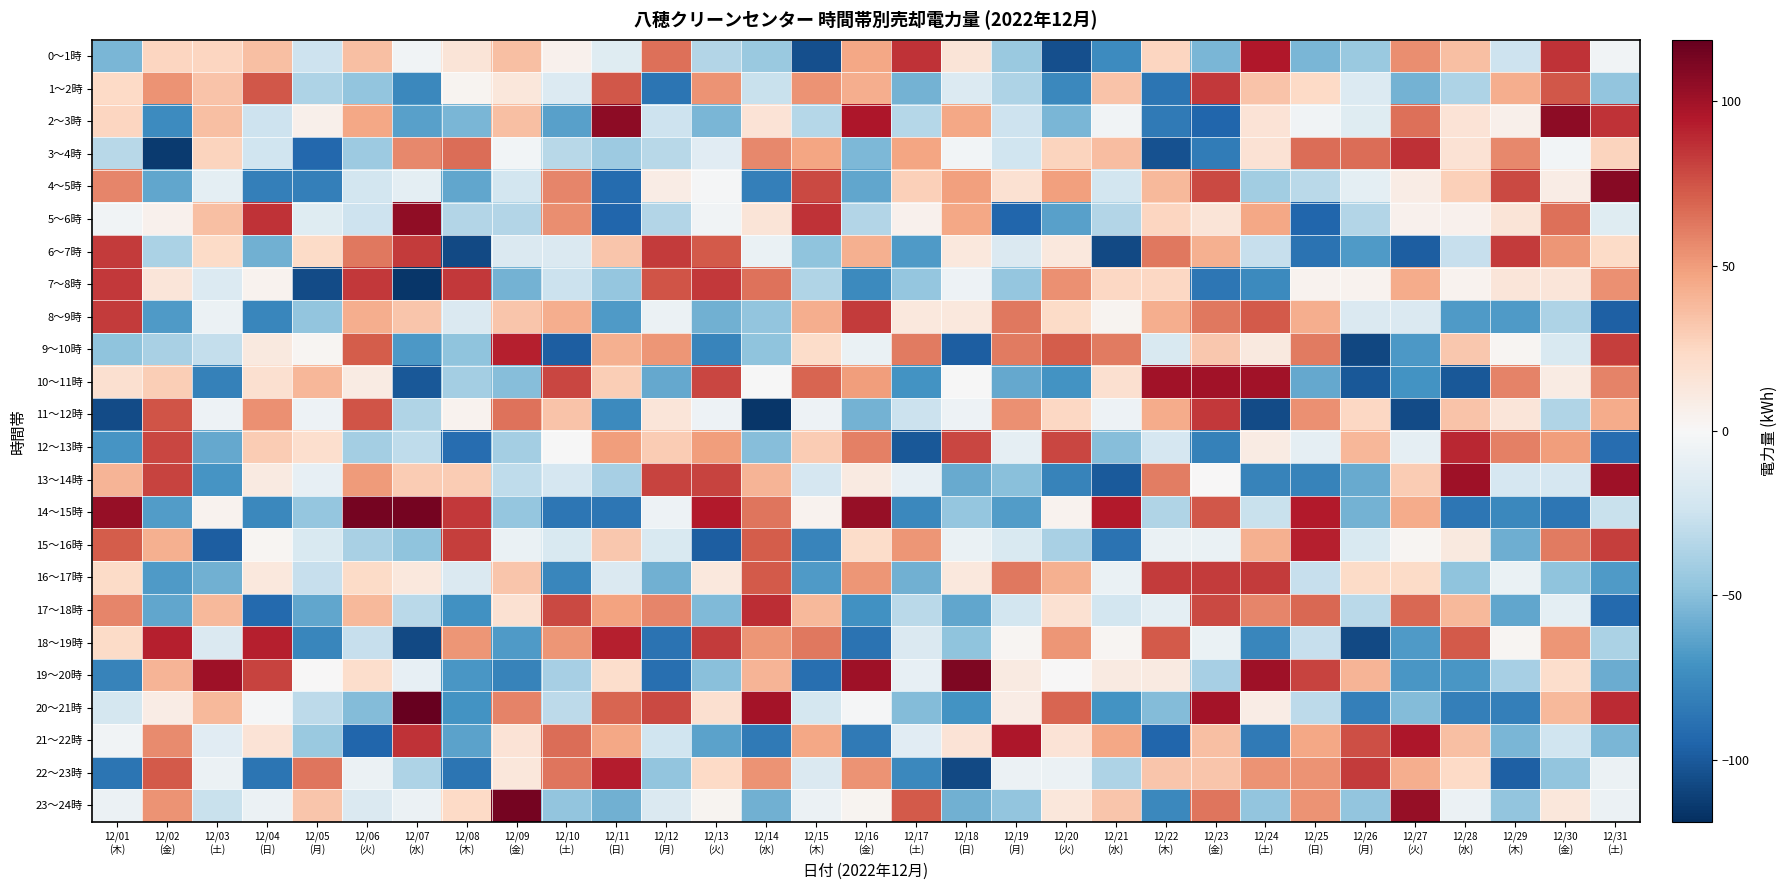

At which category does the chart reach its minimum across all series?

12/07
(水)